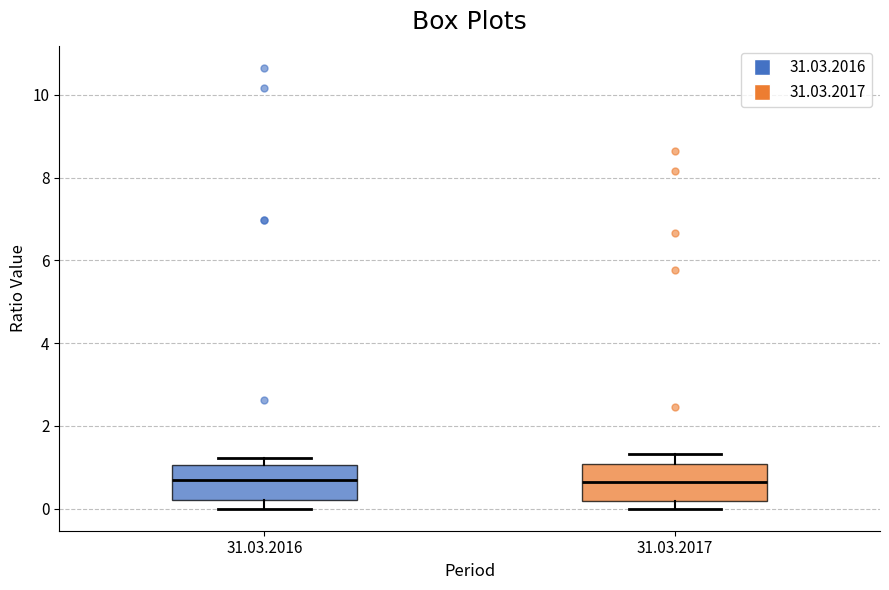

Reading left to right, read every box against the y-axis: the position of its median line, the range the box covers, and the ends of its whiskers. The values are not printed on the chart, so give them approximately, as read against the axis.

31.03.2016: median 0.6, box 0.2 to 1.0, whiskers 0.0 to 1.2
31.03.2017: median 0.6, box 0.2 to 1.0, whiskers 0.0 to 1.4